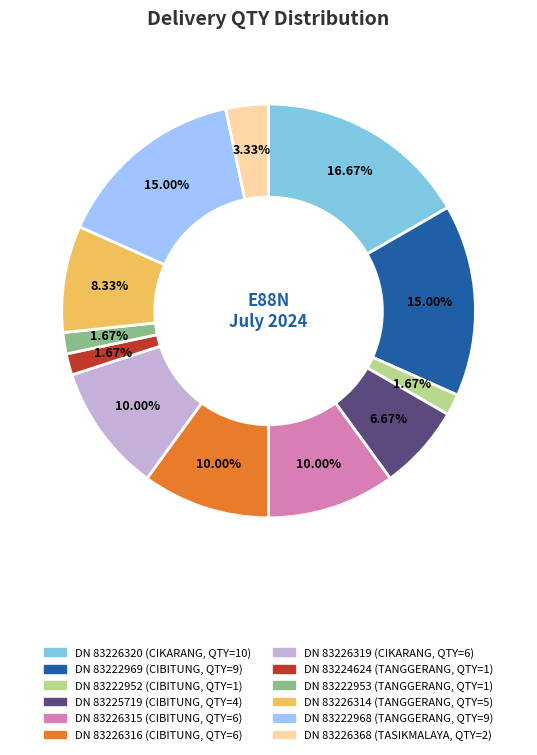

How many slices are in this pie chart?

12